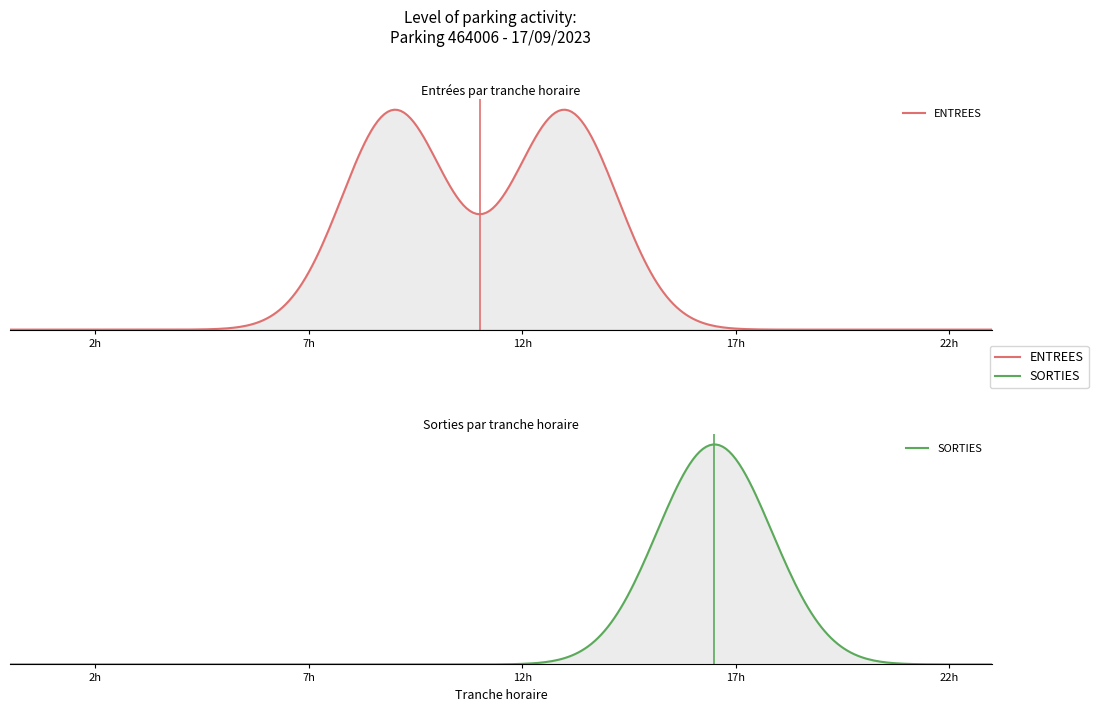

What is the value of the SORTIES point at the 15th from the left?

1